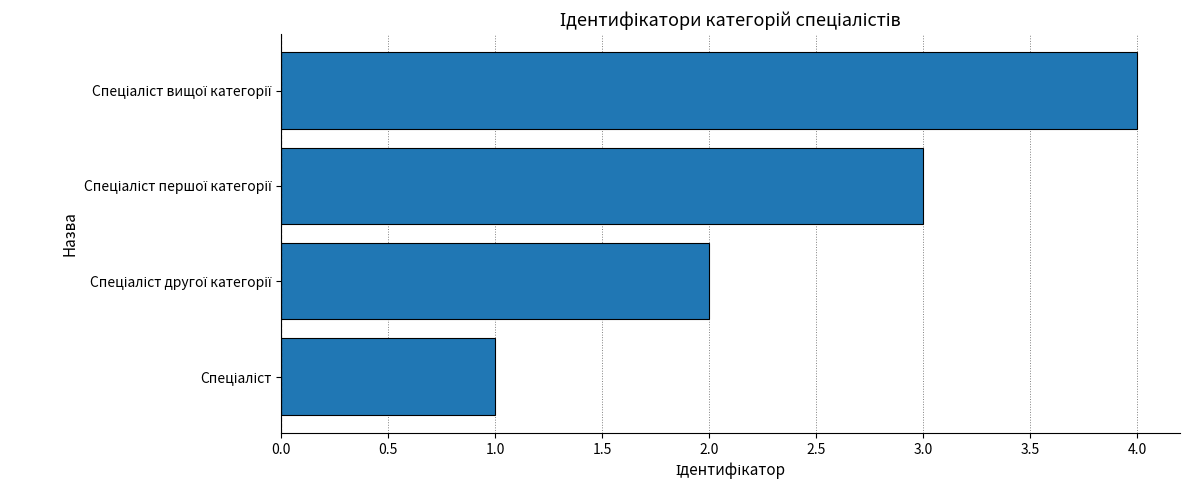

What is the greatest value displayed?

4